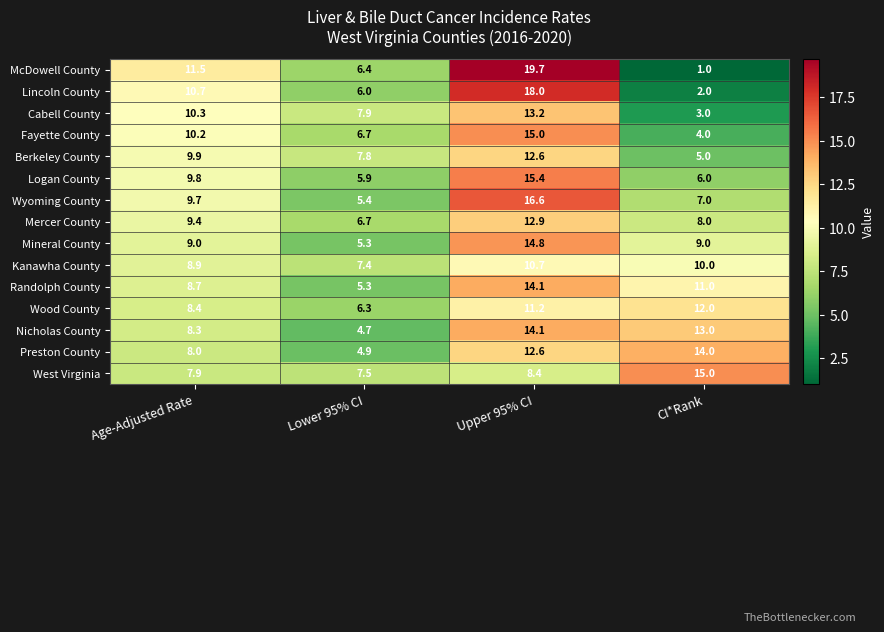

The Berkeley County series shows 17.2 at Upper 95% CI. True or false?

False